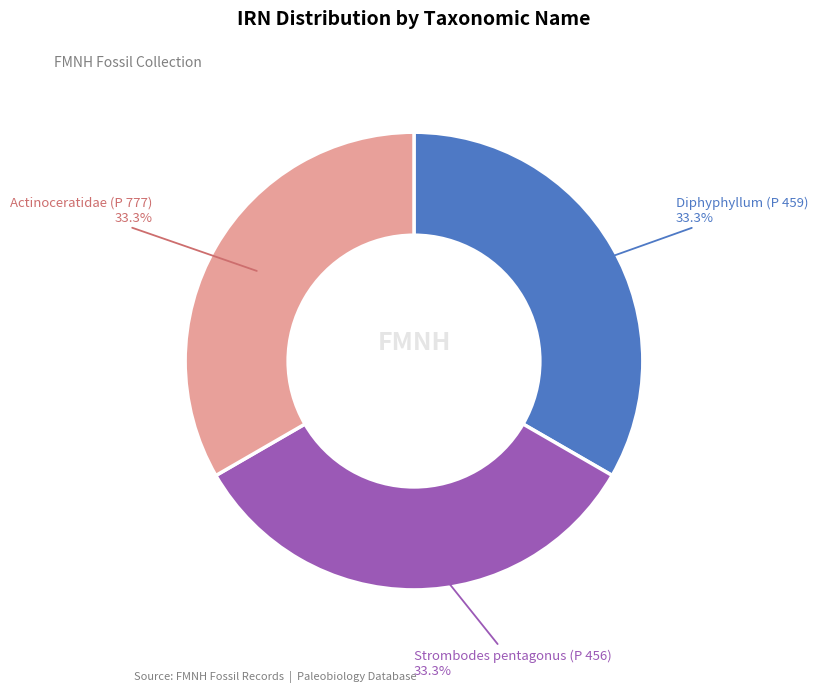

Does any single category account for the majority?

No